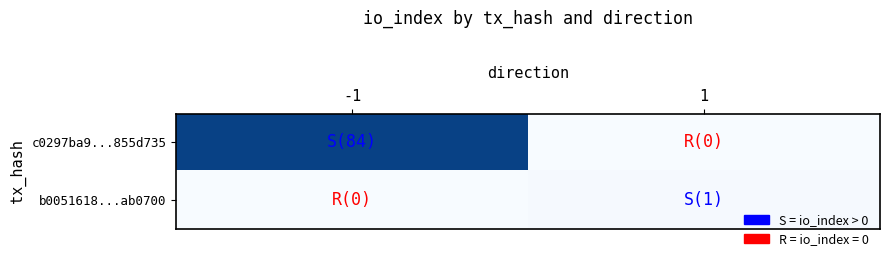

Which series has the widest spread of values?

c0297ba9...855d735